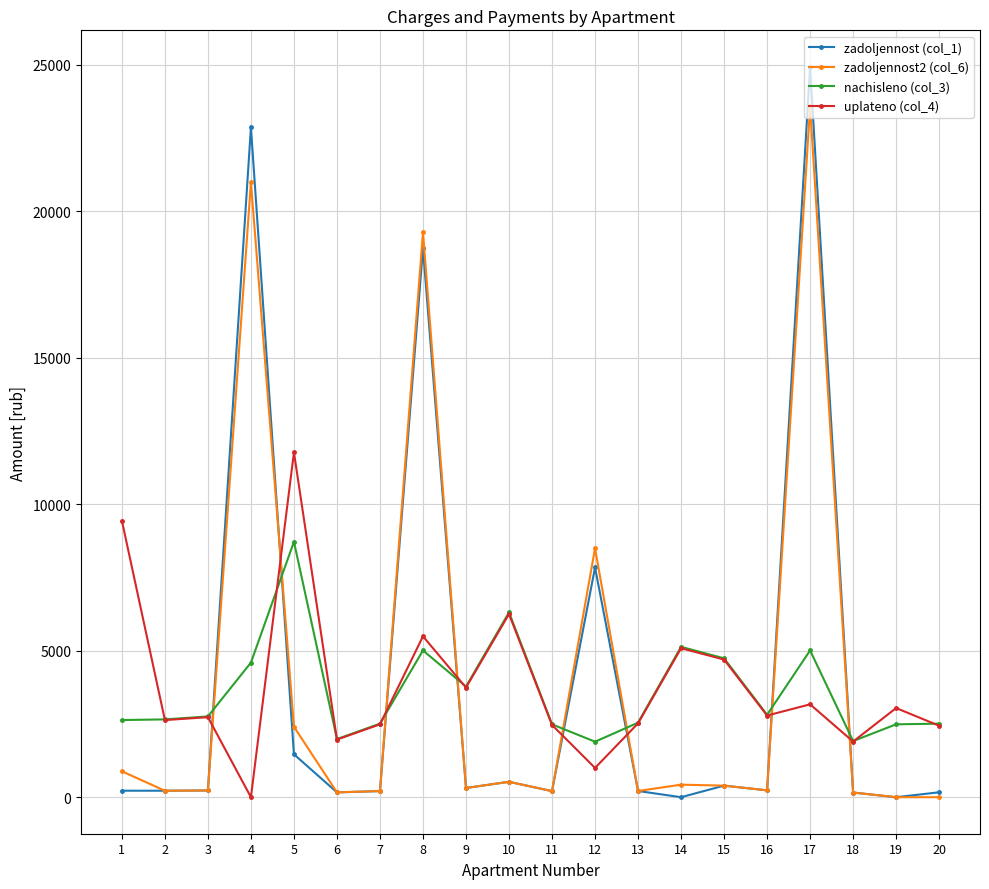

True or false: zadoljennost2 (col_6) has more than 0 interior local peaks.

True